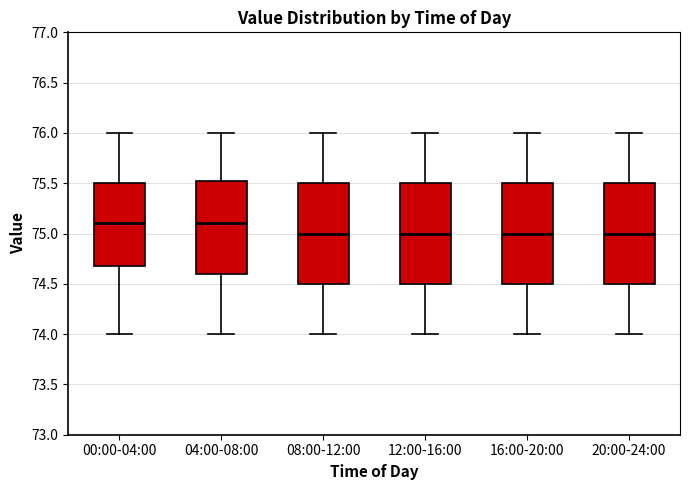

Where is the upper edge of the box for 00:00-04:00 on the y-axis? The values are not printed on the chart, so give them approximately, as read against the axis.

75.50